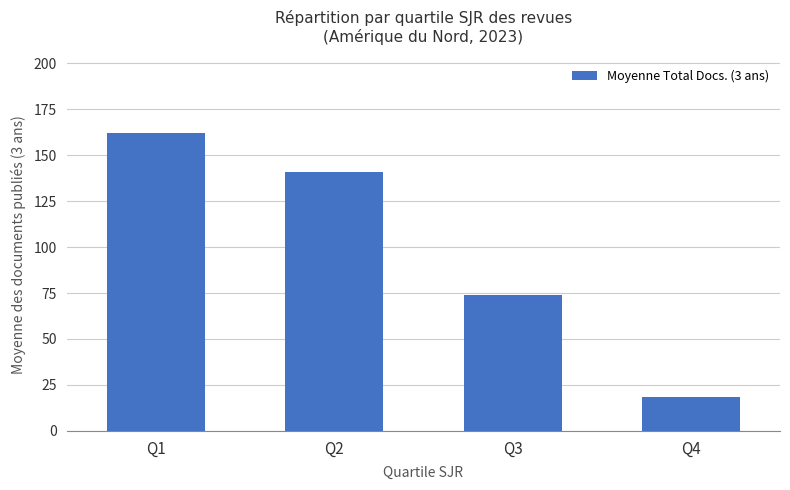

Where does the data first go above 140?

Q1